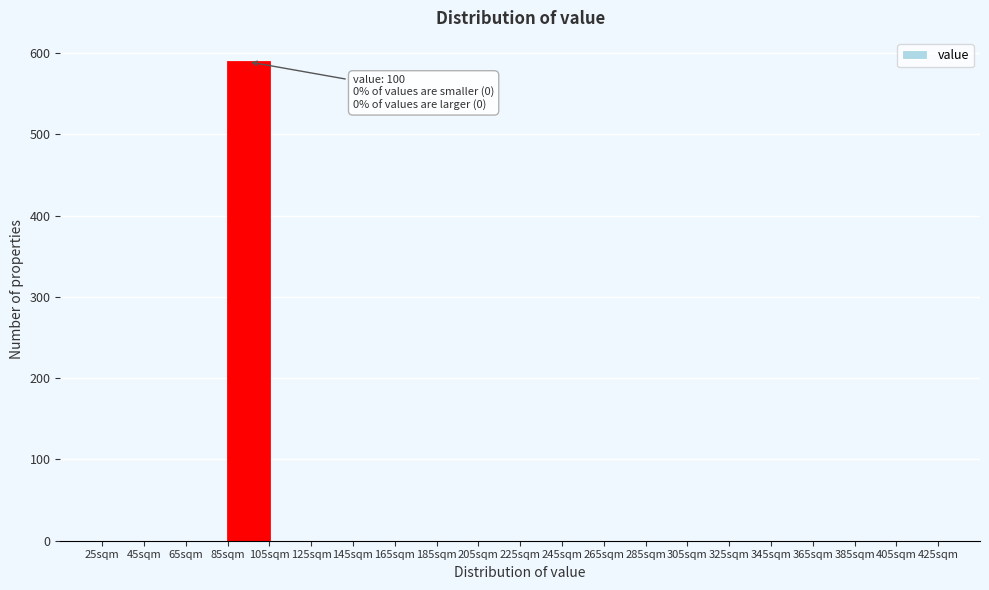

Which range on the x-axis has the tallest bar?

85 to 105